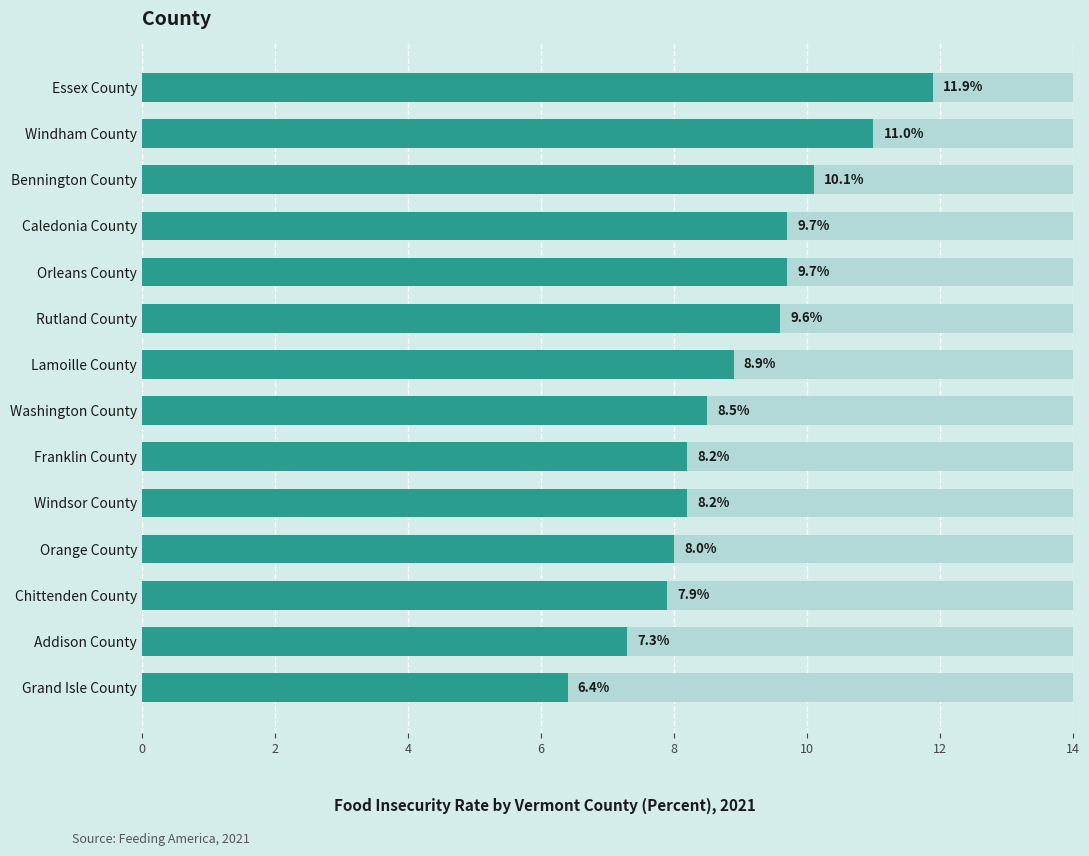

Are the bars grouped side by side (vs. stacked)?

No